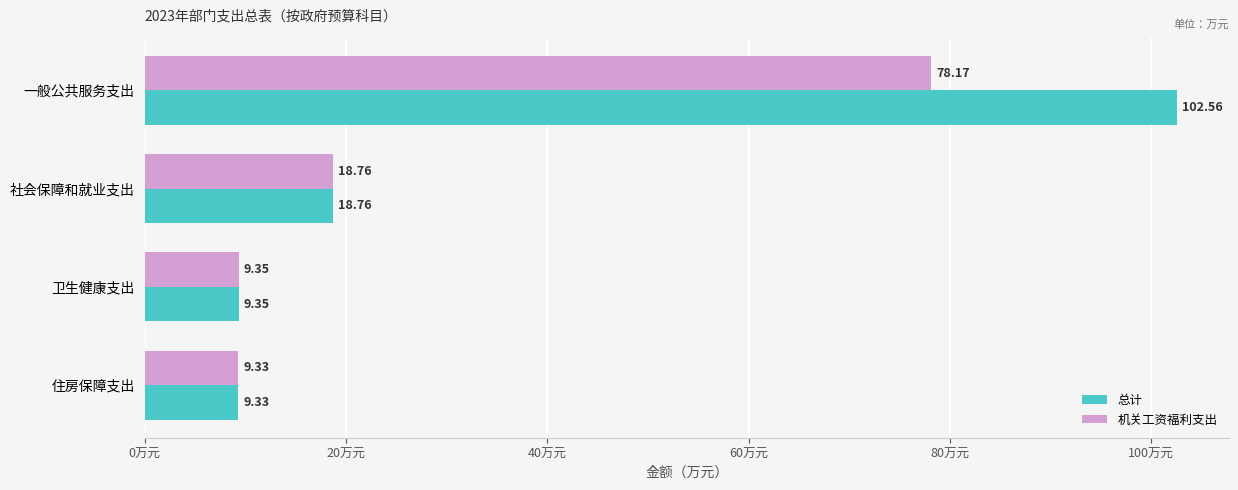

Rank the series at 一般公共服务支出 from lowest to highest value.

机关工资福利支出, 总计